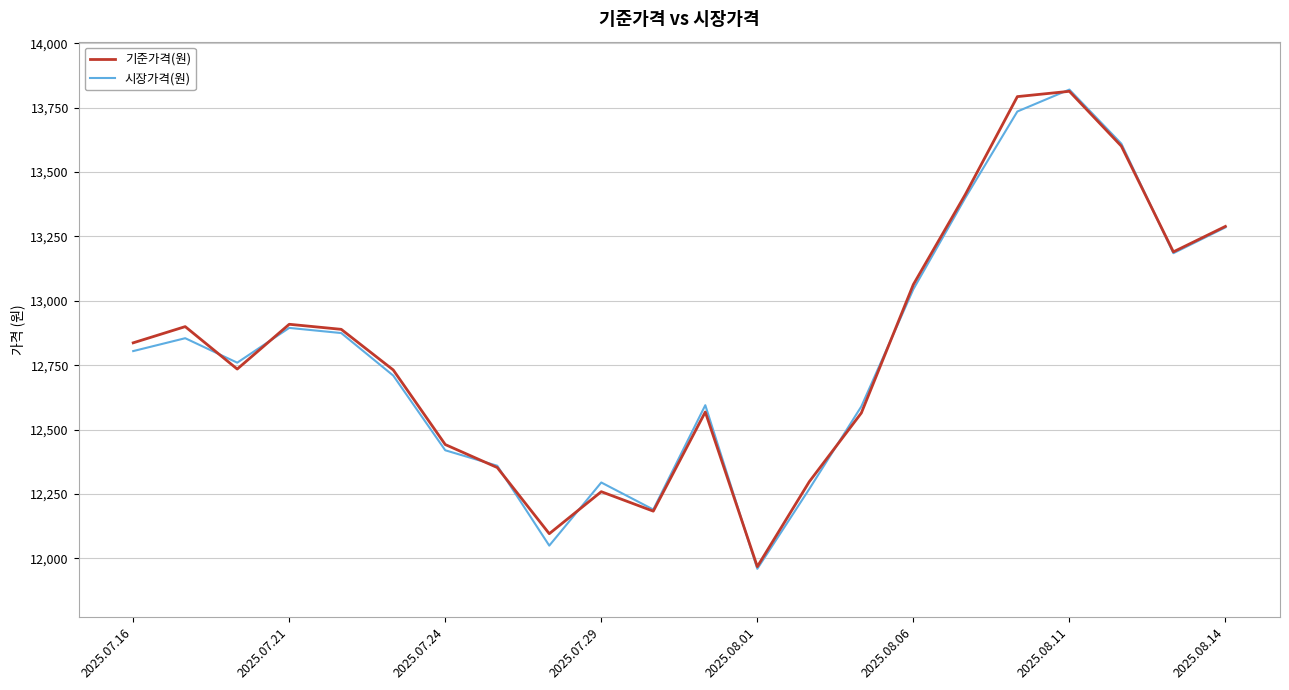

What is the lowest value of the 기준가격(원) series?

11968.4